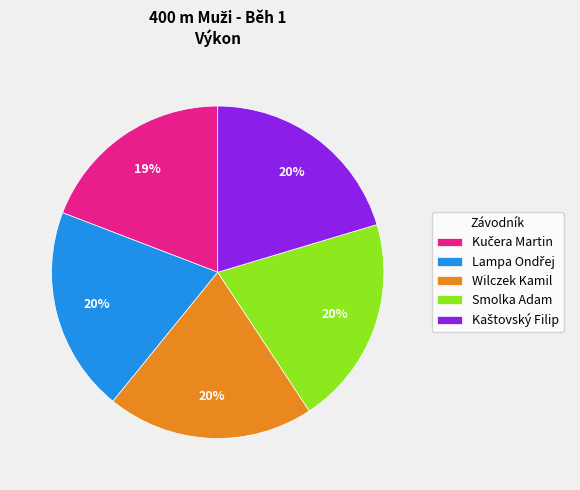

Is there a majority slice in this chart?

No